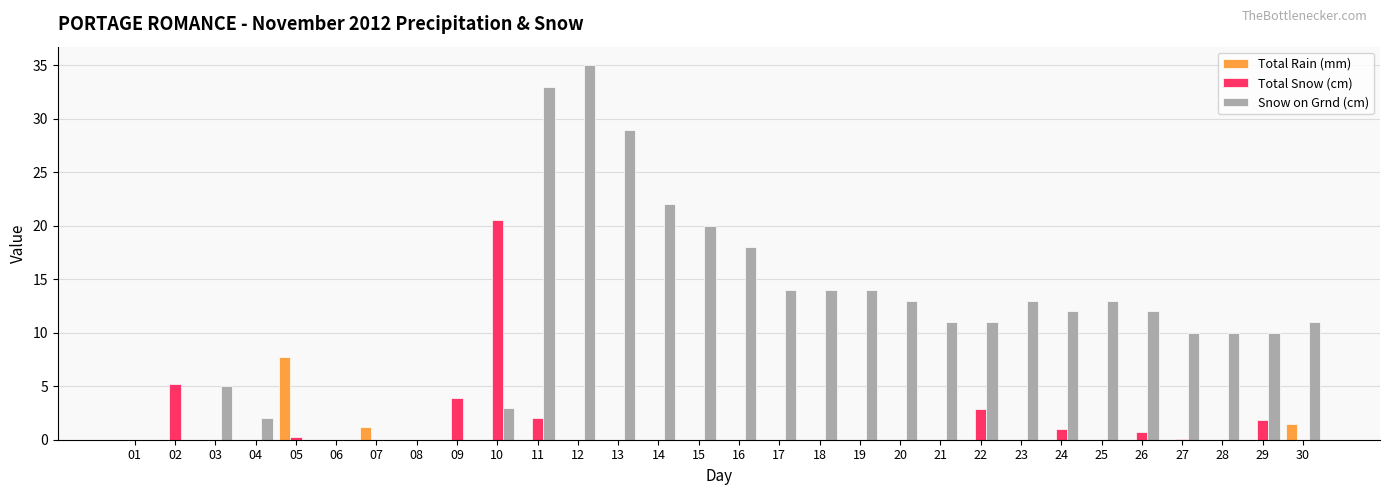

Between 15 and 21, which series saw the biggest shift?

Snow on Grnd (cm)